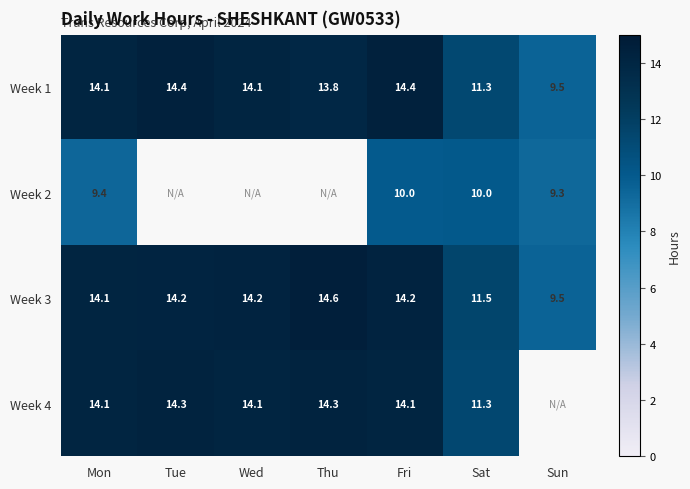

Is the value of Week 3 at Sat greater than the value of Week 1 at Wed?

No